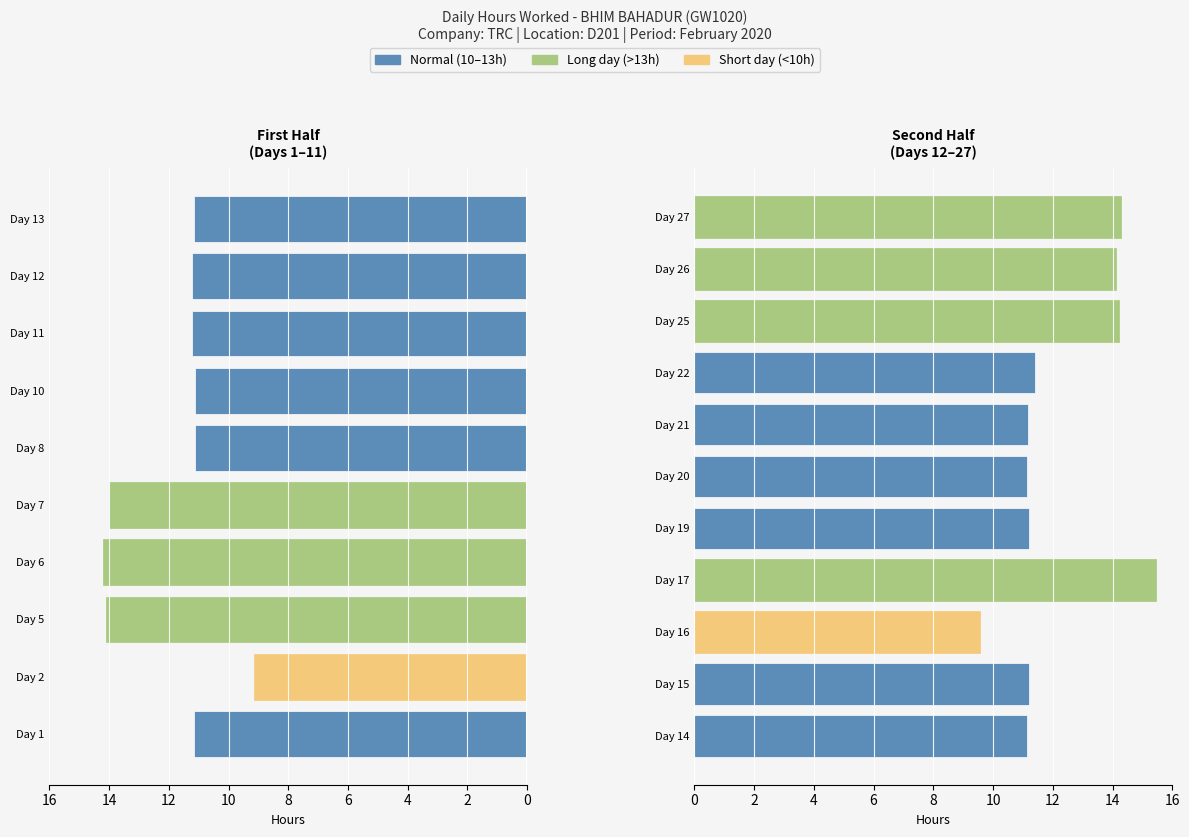

Which has a higher value, Day 26 or Day 25?

Day 25